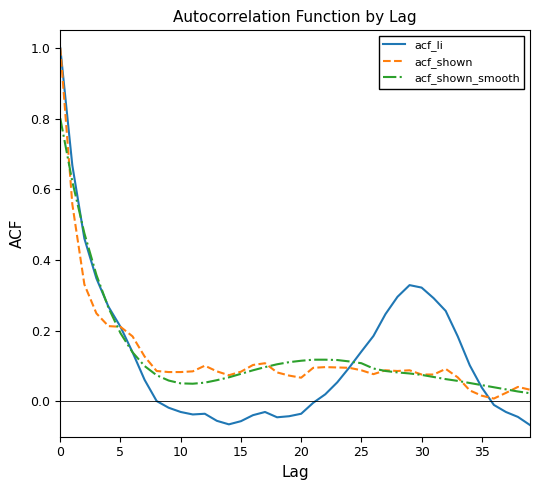

What is the maximum value shown in the chart?

1.0